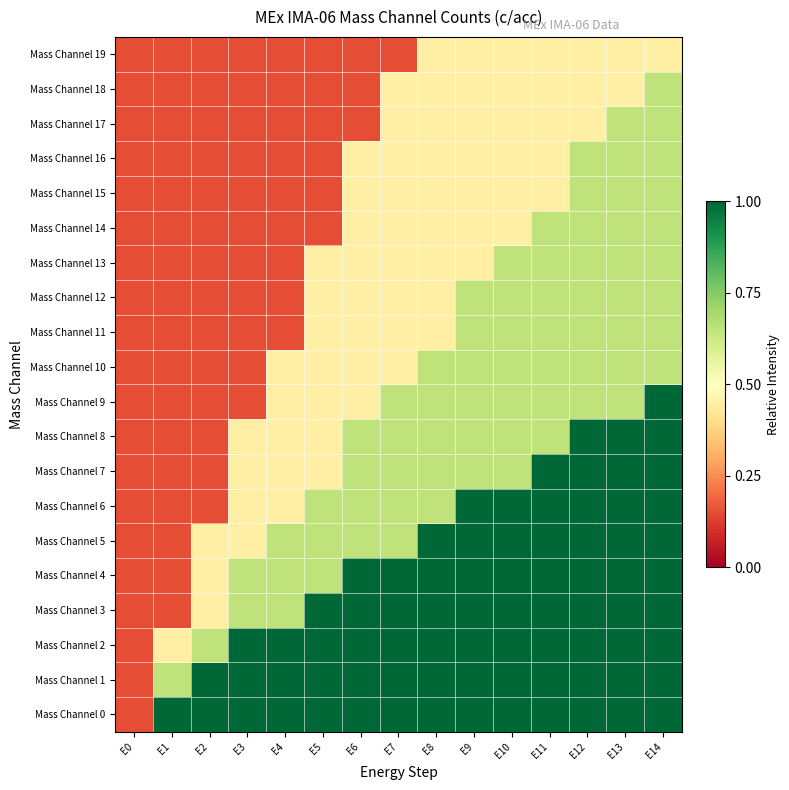

Which series has the largest total across all categories?

Mass Channel 0